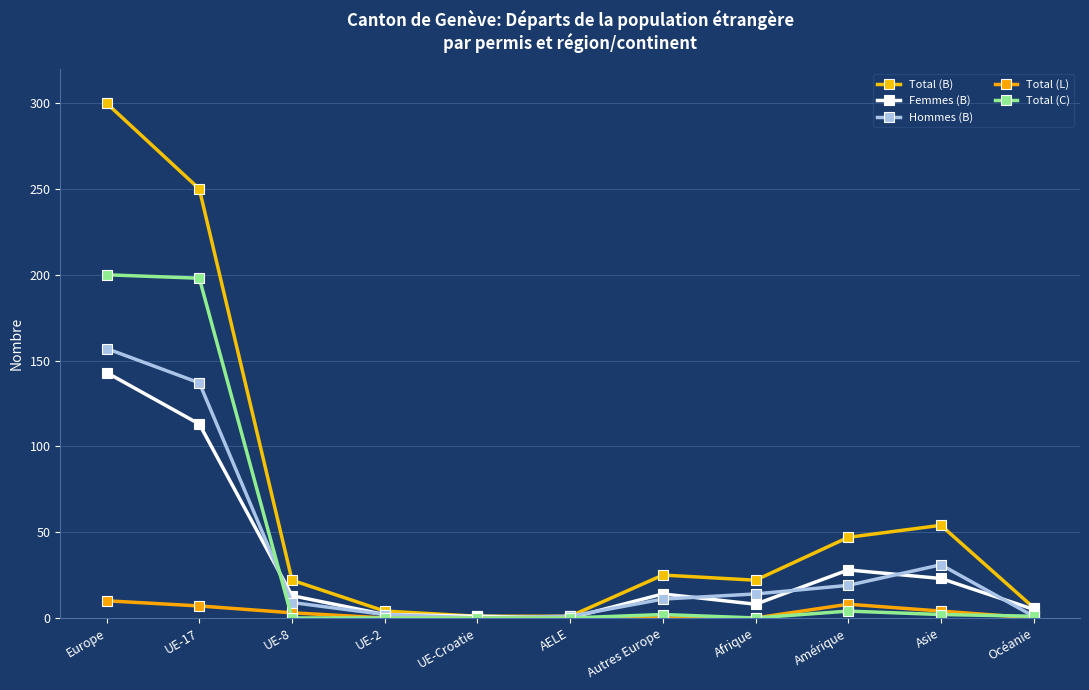

What is the label of the 3rd point from the right?

Amérique